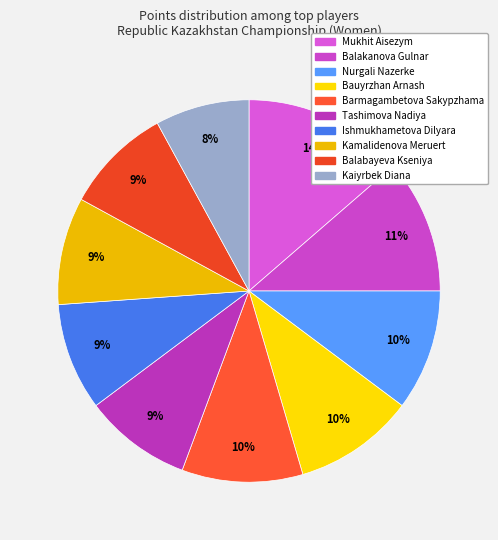

What percentage is the Kaiyrbek Diana slice, to the nearest percent?

8%